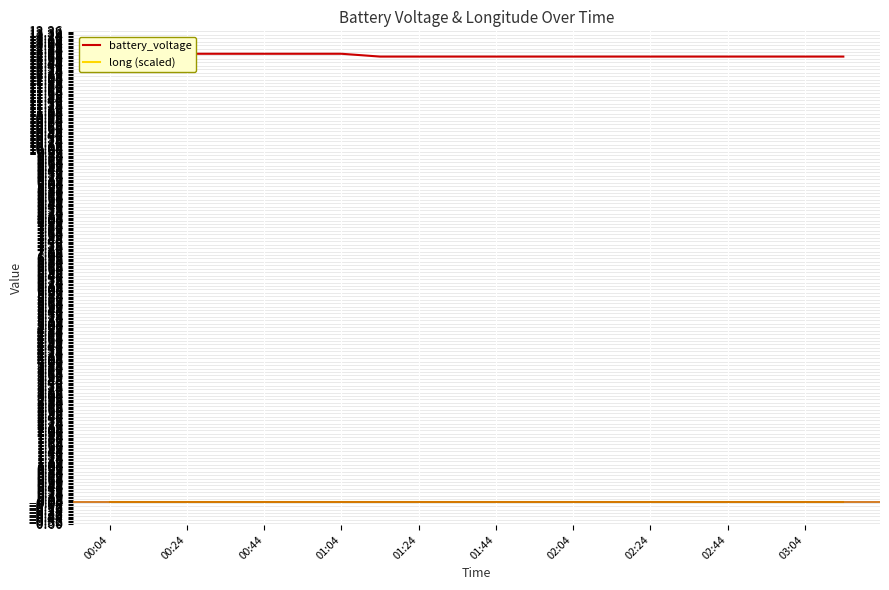

What is the spread (max minus min) of values at 02:24?

12.7